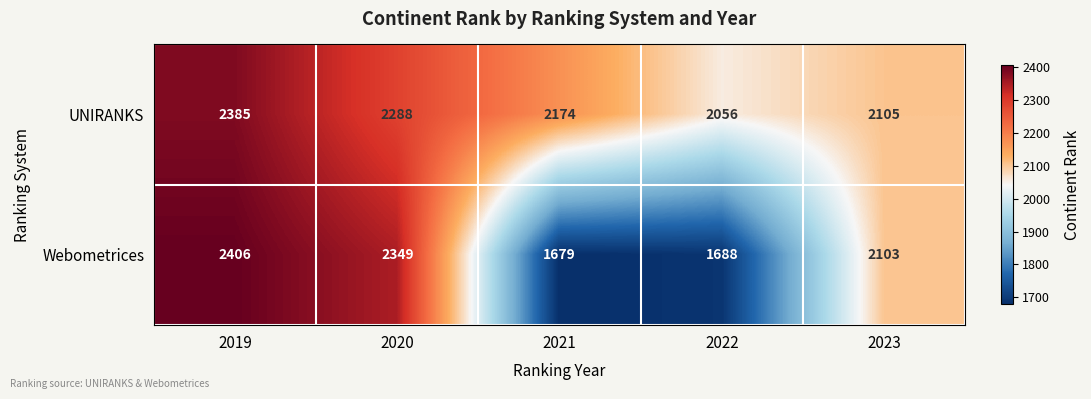

At which label is UNIRANKS closest to 2220?

2021